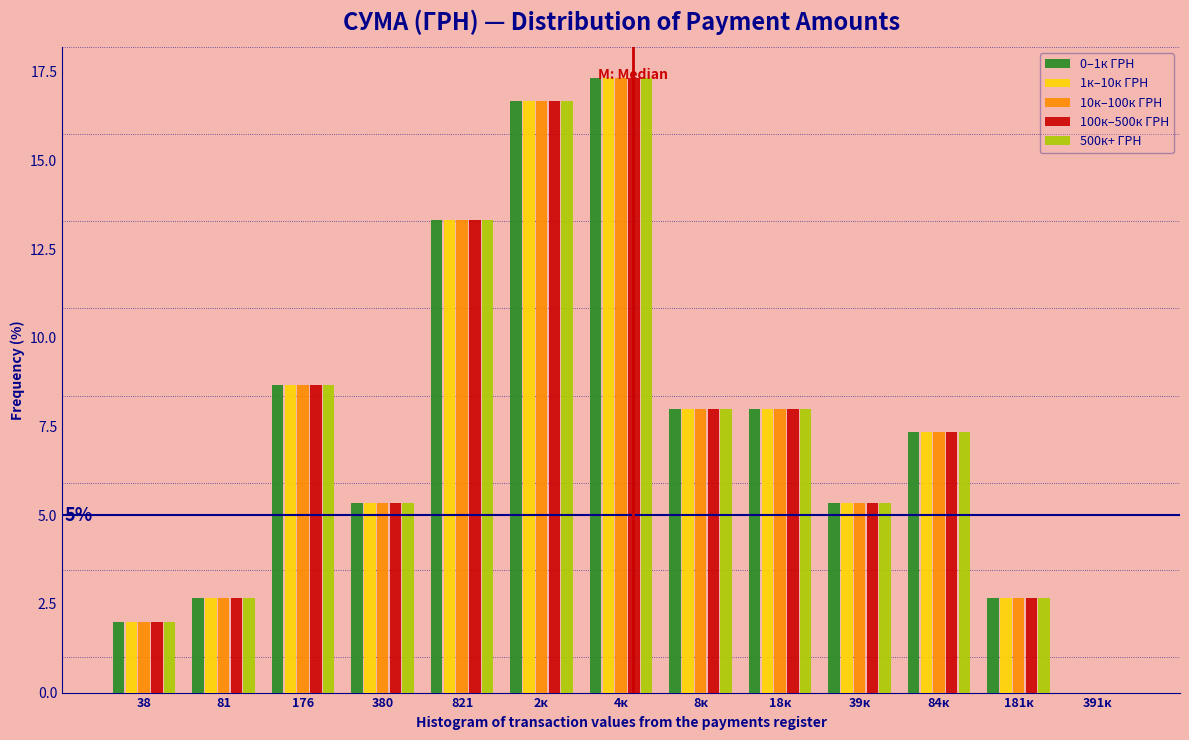

What is the sum of all 0–1к ГРН values?

97.3